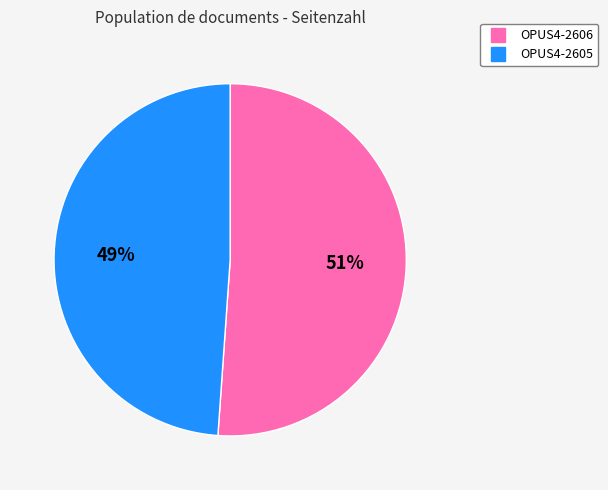

True or false: OPUS4-2606 accounts for 51% of the total.

True